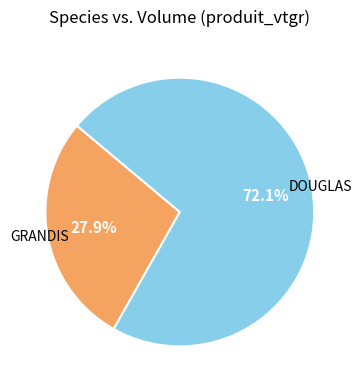

Is there any slice that represents more than half of the pie?

Yes